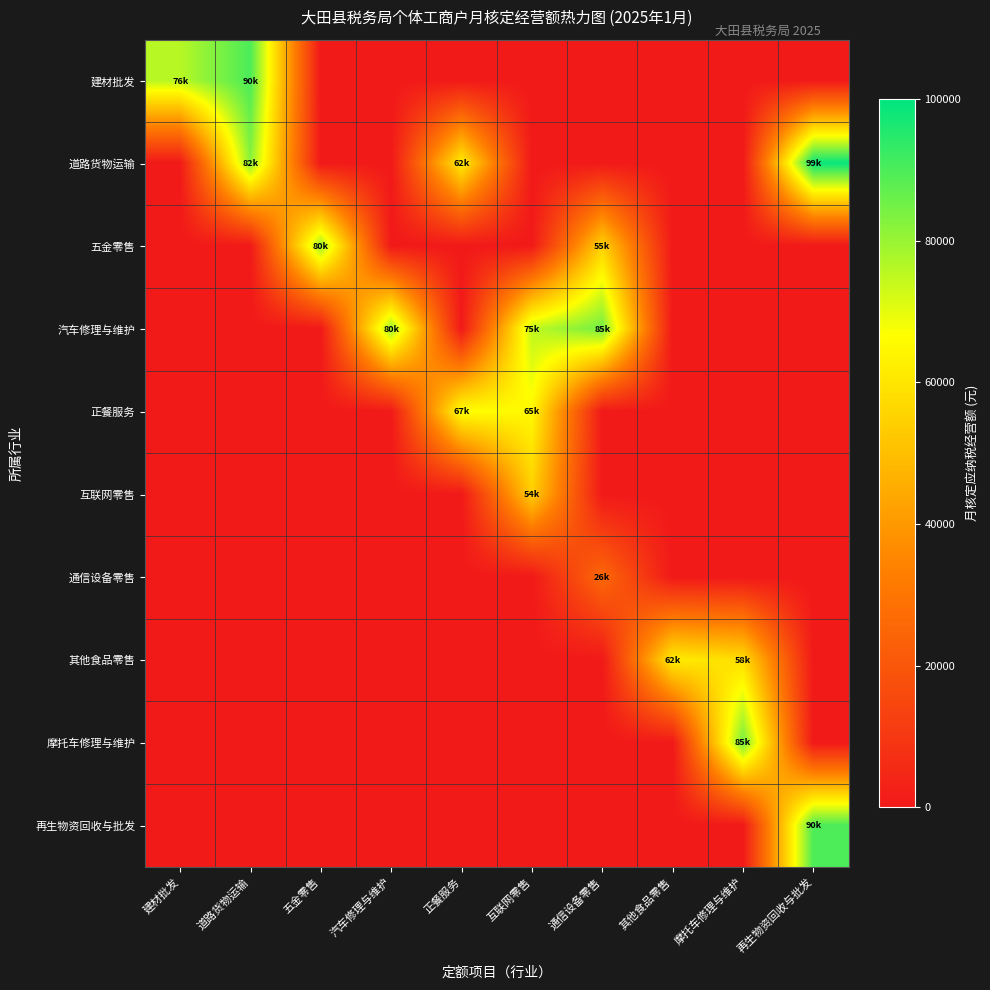

Reading left to right, transcribe all the data shown in this chart.

建材批发: 建材批发=76000	道路货物运输=90000	五金零售=0	汽车修理与维护=0	正餐服务=0	互联网零售=0	通信设备零售=0	其他食品零售=0	摩托车修理与维护=0	再生物资回收与批发=0
道路货物运输: 建材批发=0	道路货物运输=82000	五金零售=0	汽车修理与维护=0	正餐服务=62000	互联网零售=0	通信设备零售=0	其他食品零售=0	摩托车修理与维护=0	再生物资回收与批发=99000
五金零售: 建材批发=0	道路货物运输=0	五金零售=80000	汽车修理与维护=0	正餐服务=0	互联网零售=0	通信设备零售=55000	其他食品零售=0	摩托车修理与维护=0	再生物资回收与批发=0
汽车修理与维护: 建材批发=0	道路货物运输=0	五金零售=0	汽车修理与维护=80000	正餐服务=0	互联网零售=75000	通信设备零售=85000	其他食品零售=0	摩托车修理与维护=0	再生物资回收与批发=0
正餐服务: 建材批发=0	道路货物运输=0	五金零售=0	汽车修理与维护=0	正餐服务=67000	互联网零售=65000	通信设备零售=0	其他食品零售=0	摩托车修理与维护=0	再生物资回收与批发=0
互联网零售: 建材批发=0	道路货物运输=0	五金零售=0	汽车修理与维护=0	正餐服务=0	互联网零售=54000	通信设备零售=0	其他食品零售=0	摩托车修理与维护=0	再生物资回收与批发=0
通信设备零售: 建材批发=0	道路货物运输=0	五金零售=0	汽车修理与维护=0	正餐服务=0	互联网零售=0	通信设备零售=26000	其他食品零售=0	摩托车修理与维护=0	再生物资回收与批发=0
其他食品零售: 建材批发=0	道路货物运输=0	五金零售=0	汽车修理与维护=0	正餐服务=0	互联网零售=0	通信设备零售=0	其他食品零售=62000	摩托车修理与维护=58000	再生物资回收与批发=0
摩托车修理与维护: 建材批发=0	道路货物运输=0	五金零售=0	汽车修理与维护=0	正餐服务=0	互联网零售=0	通信设备零售=0	其他食品零售=0	摩托车修理与维护=85000	再生物资回收与批发=0
再生物资回收与批发: 建材批发=0	道路货物运输=0	五金零售=0	汽车修理与维护=0	正餐服务=0	互联网零售=0	通信设备零售=0	其他食品零售=0	摩托车修理与维护=0	再生物资回收与批发=90000